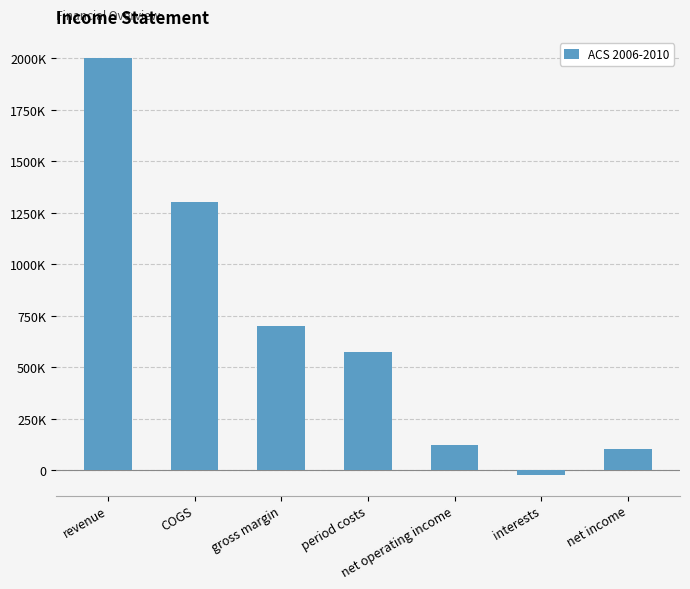

What is the approximate value at COGS?

1300000